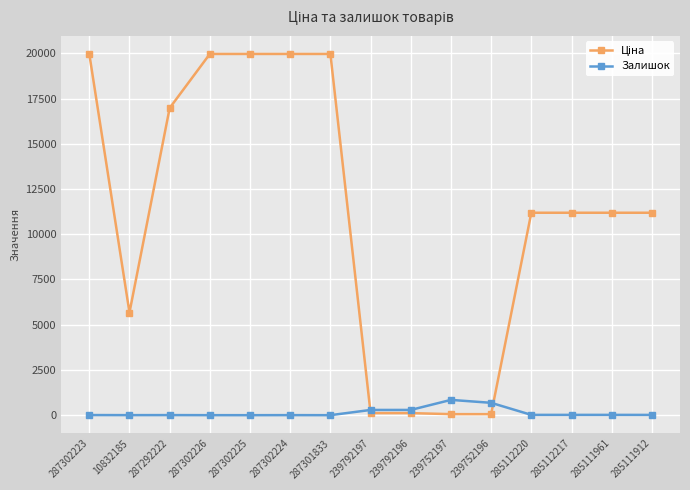

What is the total value across all series at 285111961?

11205.2